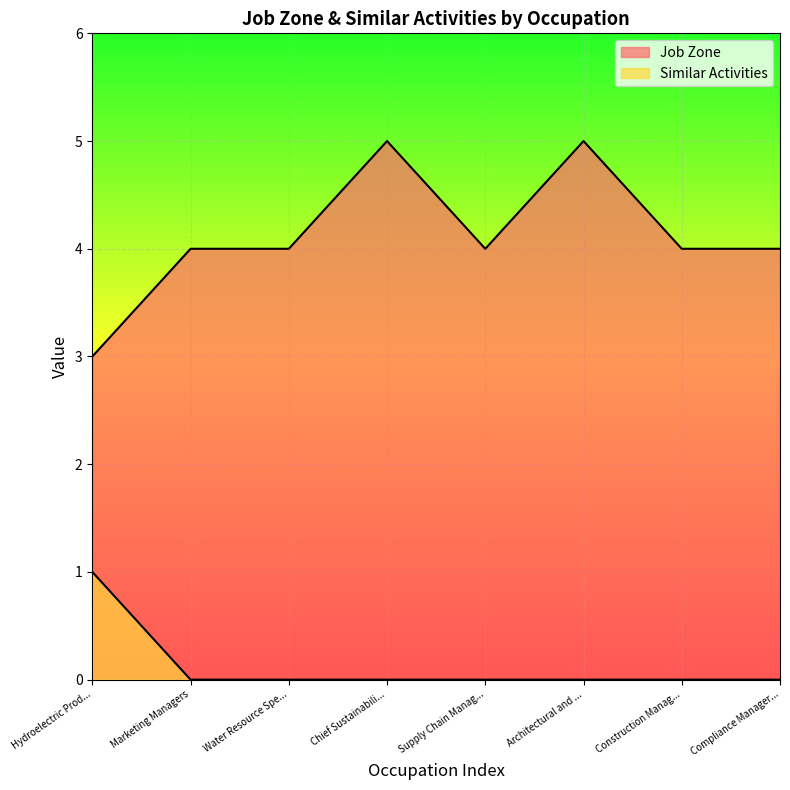

What is the greatest value displayed?

5